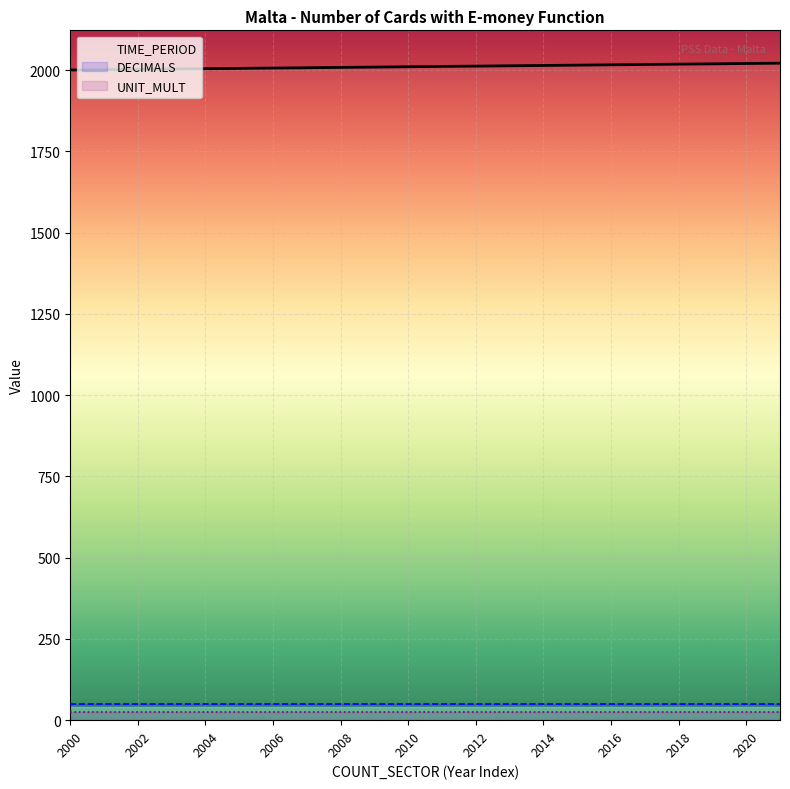

What is the spread (max minus min) of values at 2018?

1993